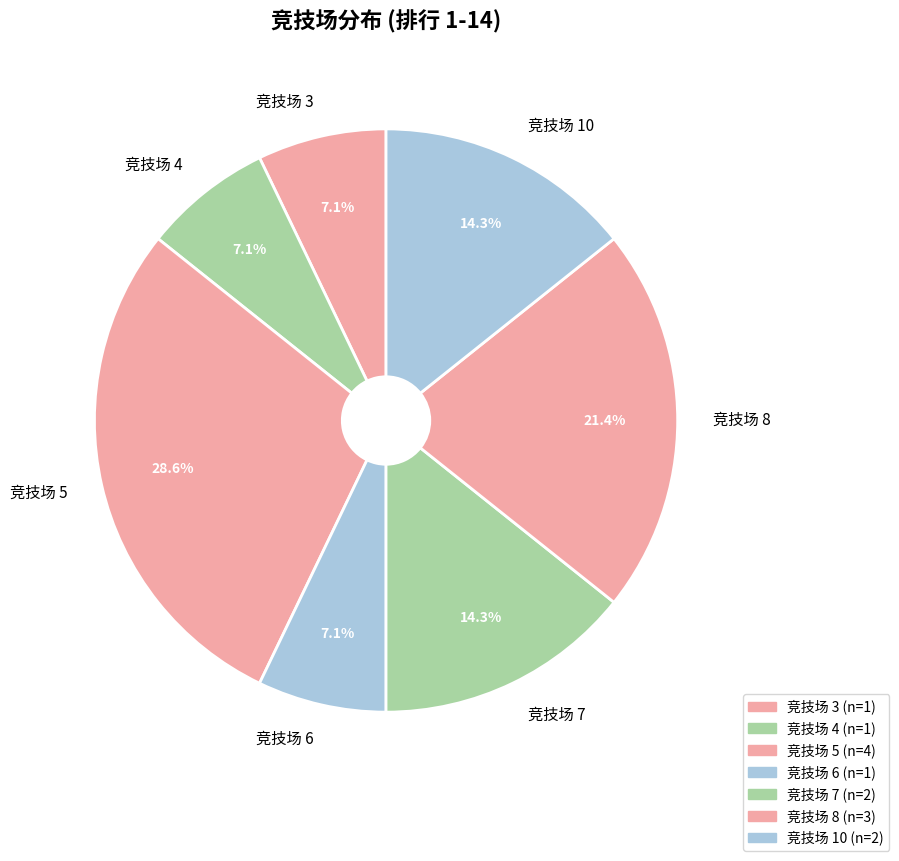

What portion of the pie excludes 竞技场 8?

78.6%